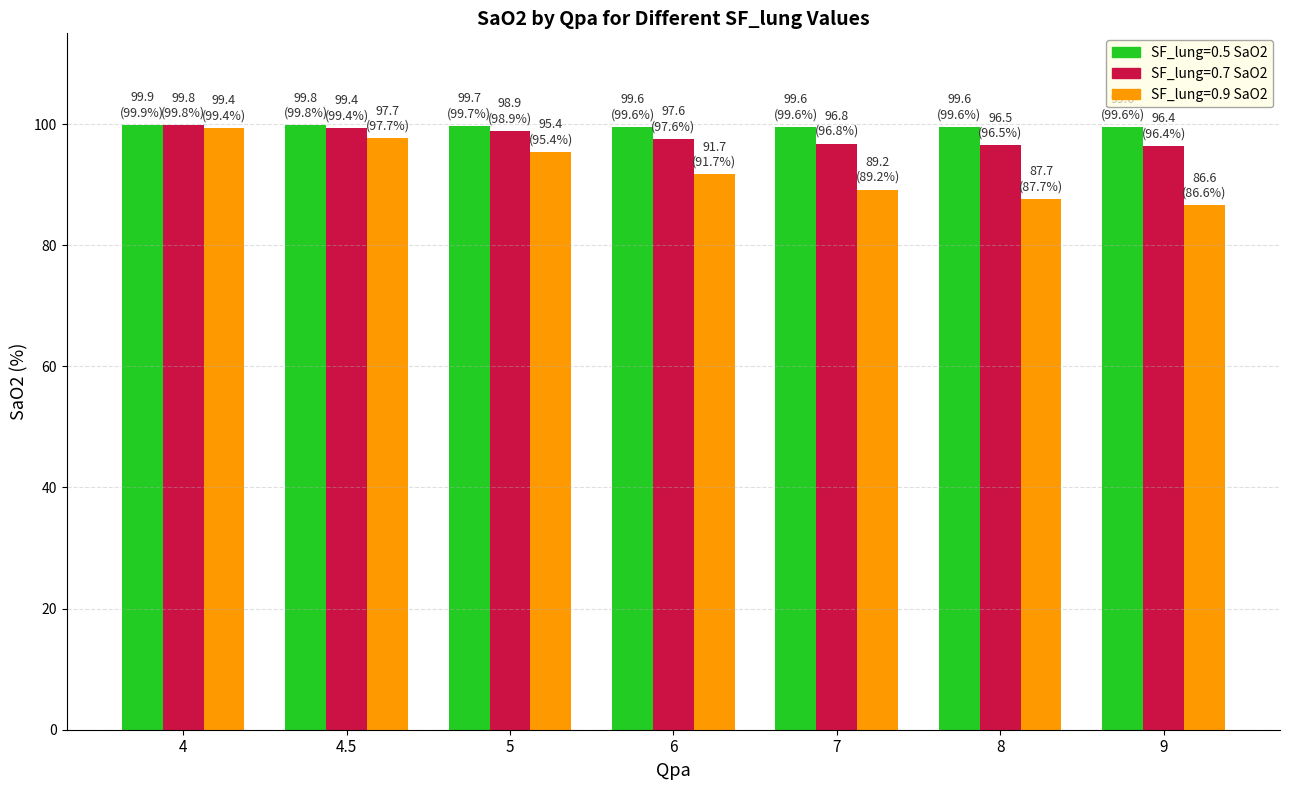

What is the total value across all series at 8?

283.8